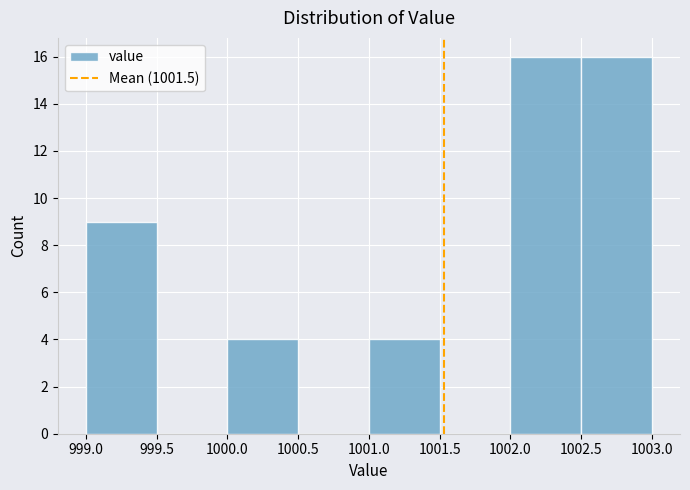

What is the height of the bar covering 1002.0 to 1002.5 on the x-axis? The values are not printed on the chart, so give them approximately, as read against the axis.

16